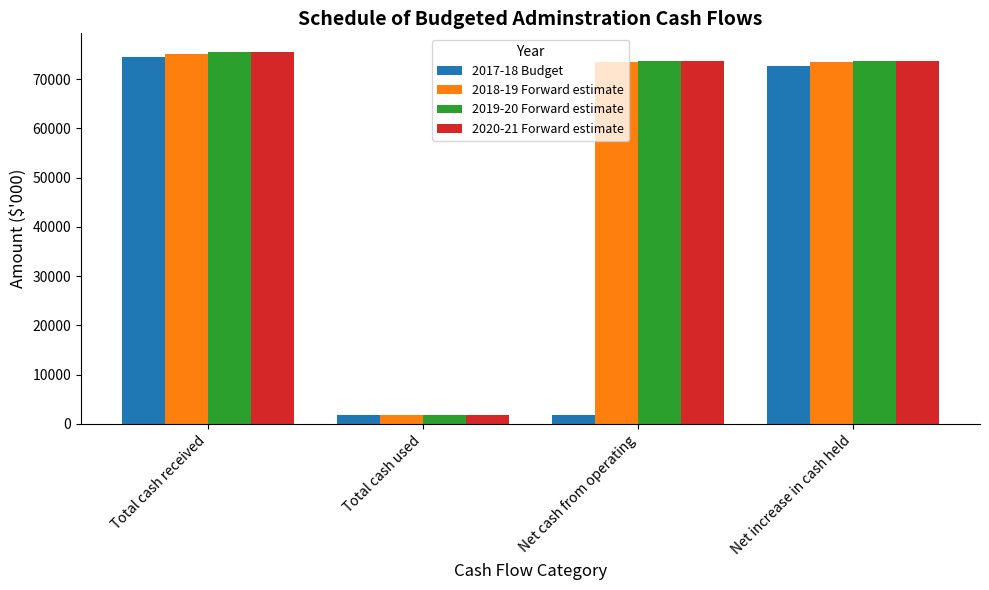

Is the value of 2020-21 Forward estimate at Net increase in cash held greater than the value of 2019-20 Forward estimate at Total cash received?

No